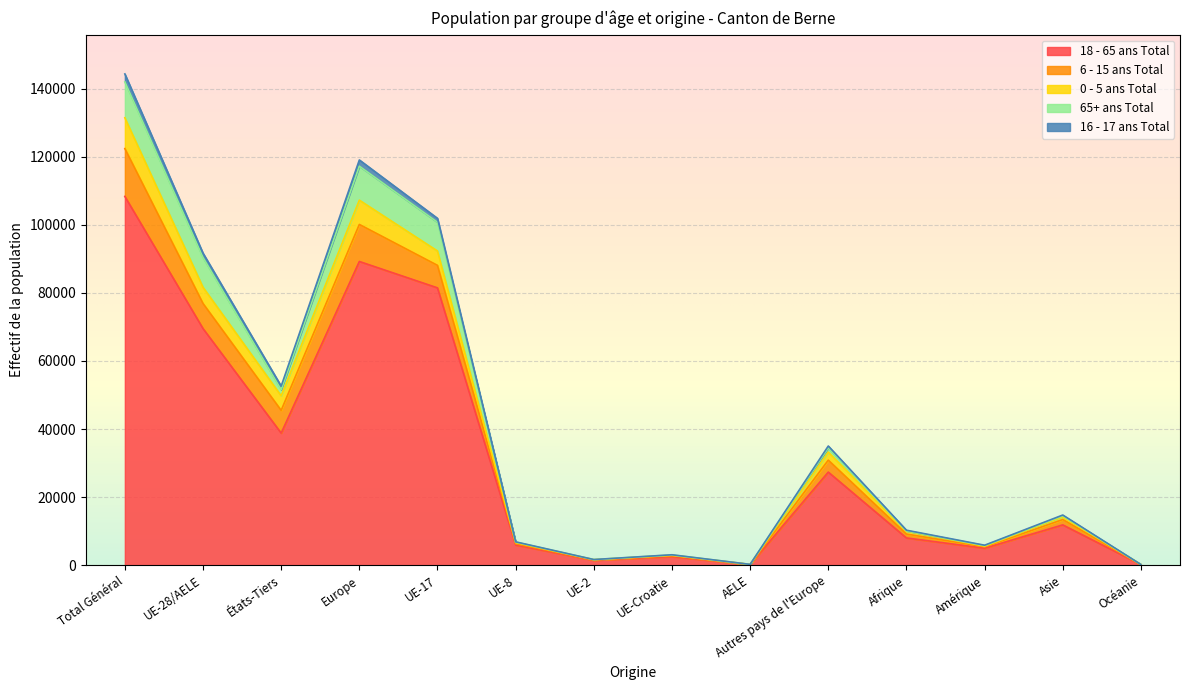

Is it true that 6 - 15 ans Total equals 1141 at Afrique?

True